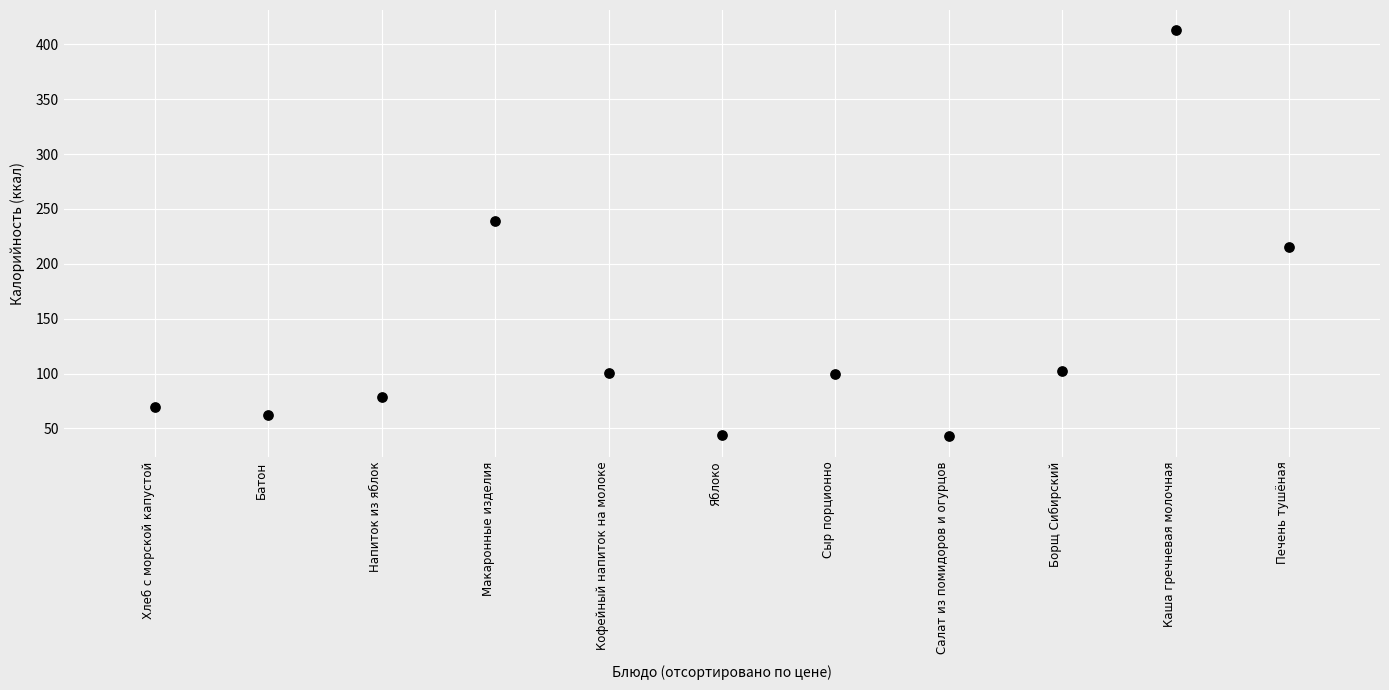

What is the range of Y values (max minus min)?

370.1